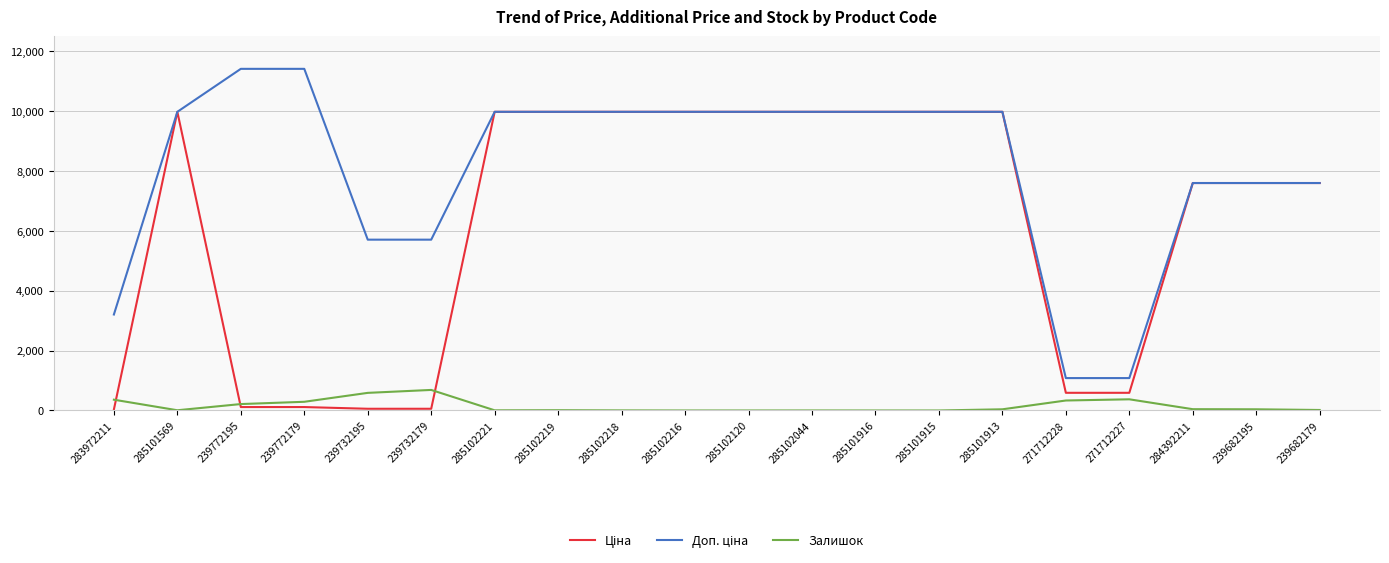

What position from the right is 285102216?

11